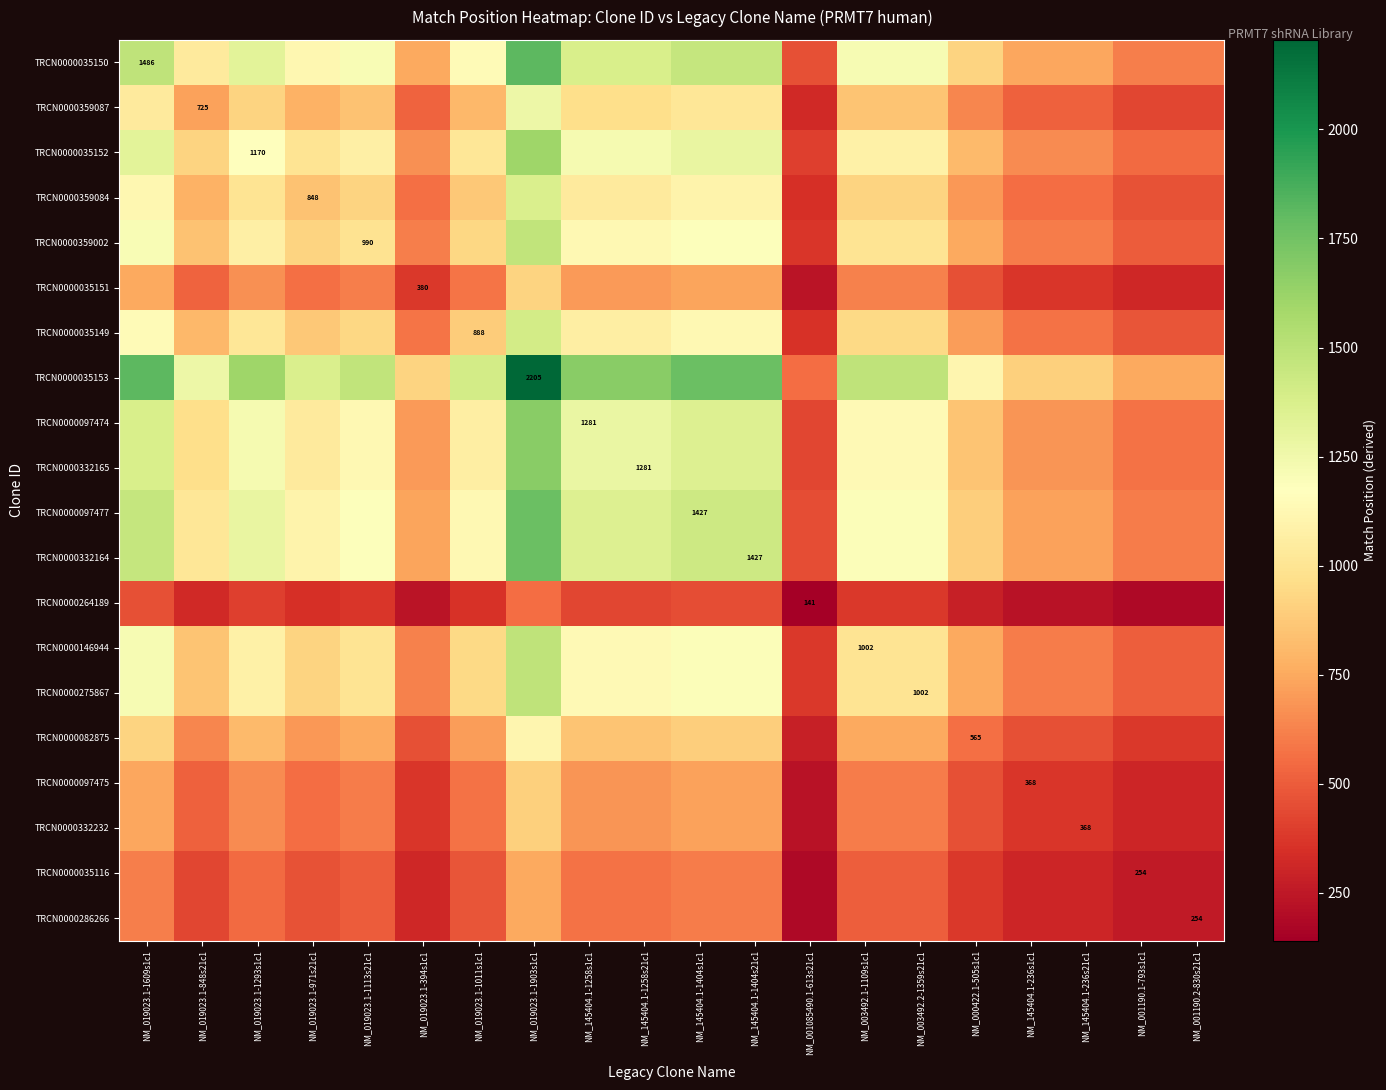

What is the sum of the TRCN0000332232 values at NM_003492.2-1359s21c1 and NM_145404.1-1404s21c1?

1331.9